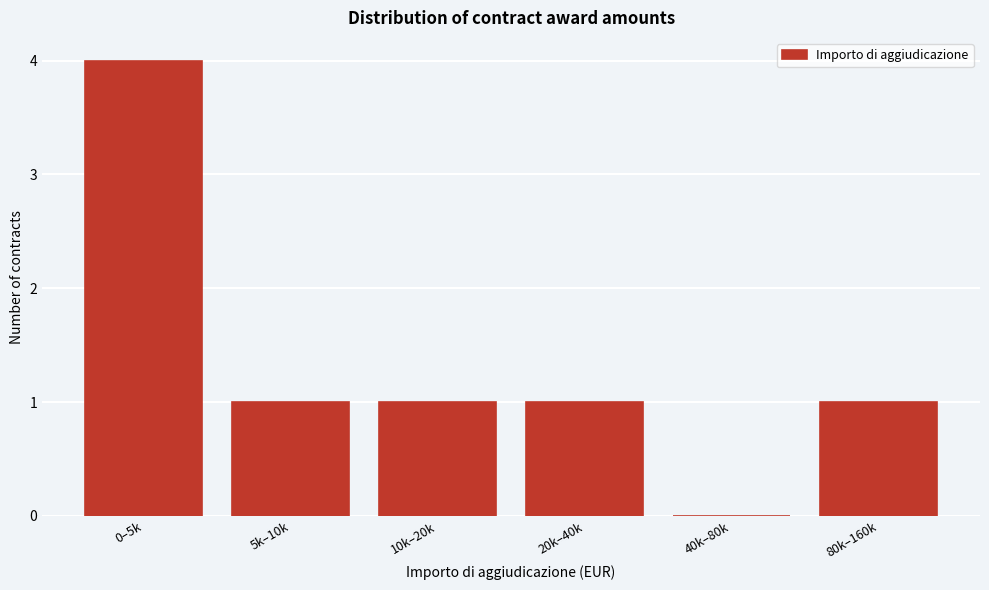

Reading left to right, list all the values displayed in this chart.

0–5k=4	5k–10k=1	10k–20k=1	20k–40k=1	40k–80k=0	80k–160k=1